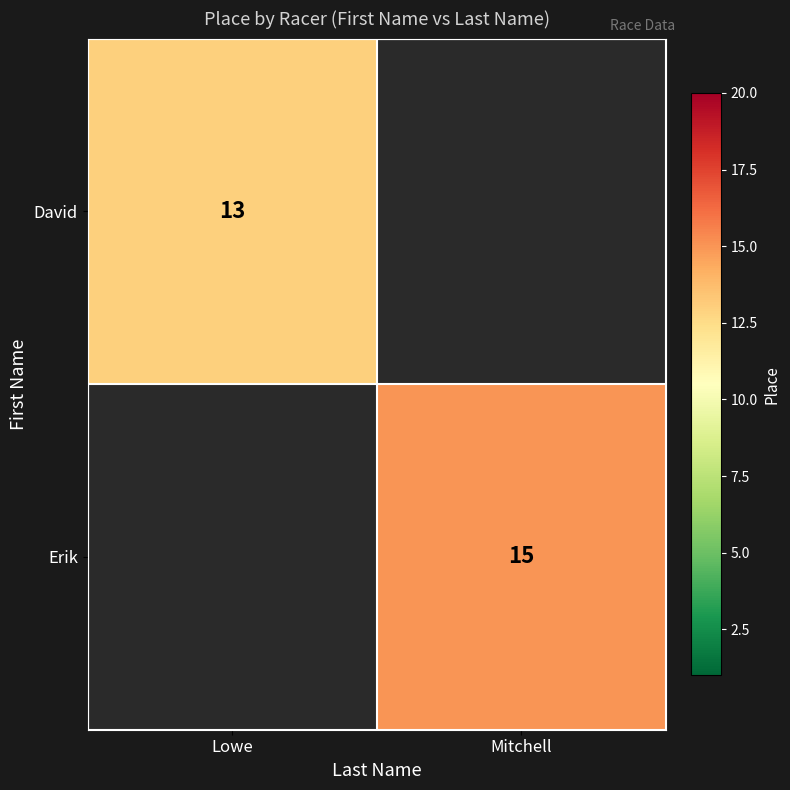

Is the value of David at Lowe greater than the value of Erik at Mitchell?

No